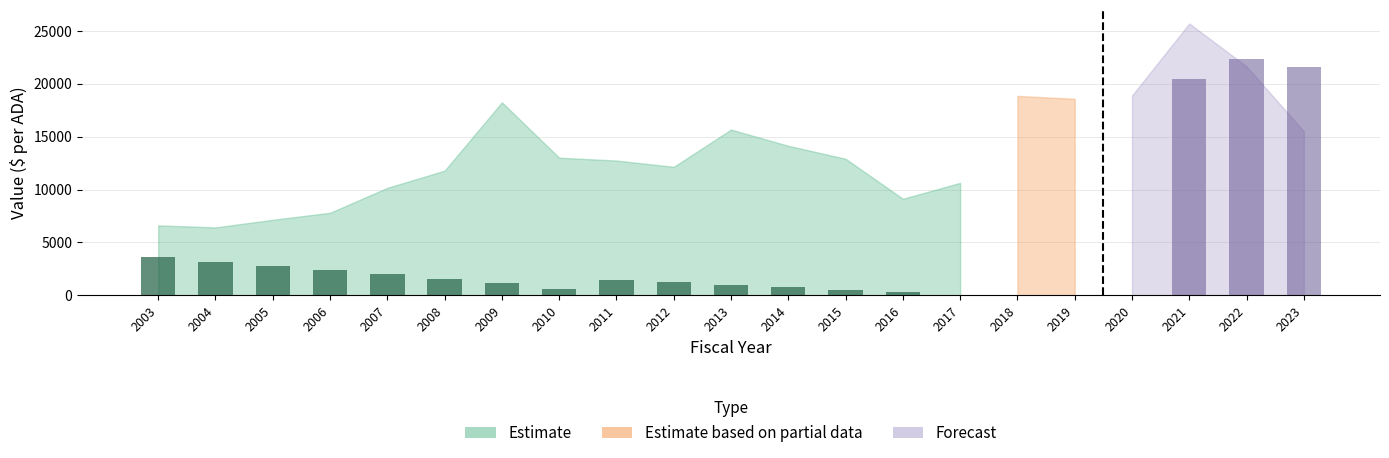

At which category is the sum across all series the highest?

2021